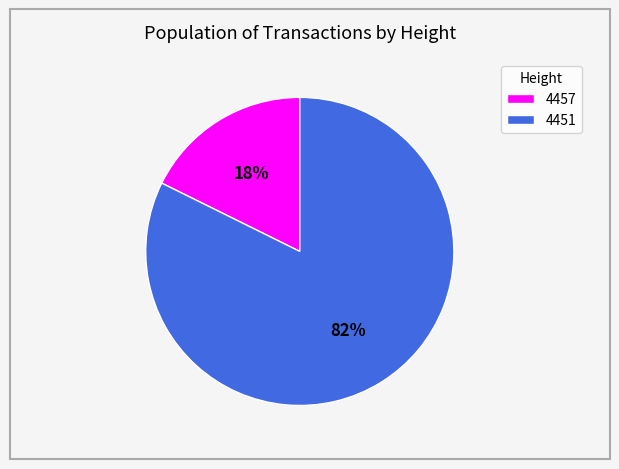

True or false: 4451 accounts for 72% of the total.

False